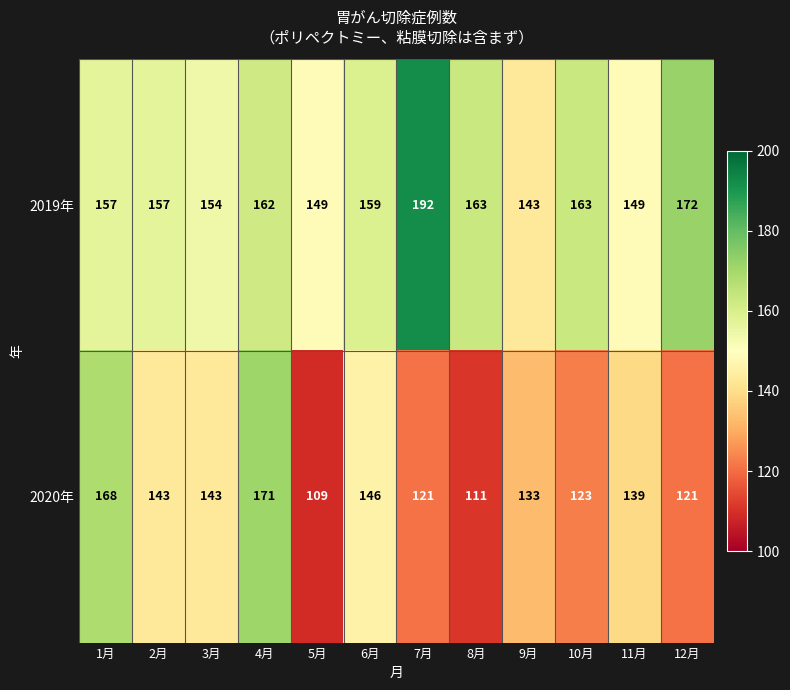

At which category is the sum across all series the highest?

4月